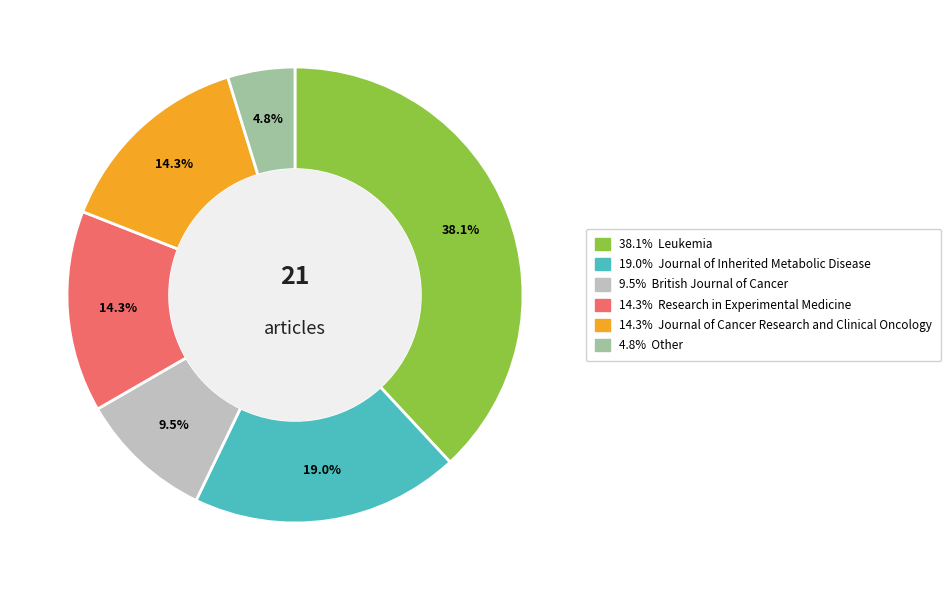

Count the number of slices in the pie.

6